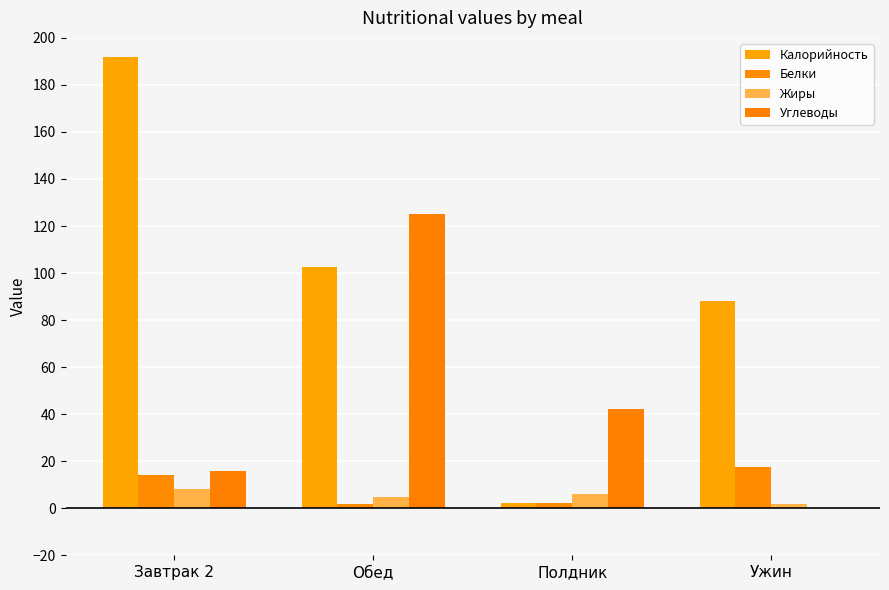

At which label does Жиры reach its peak?

Завтрак 2